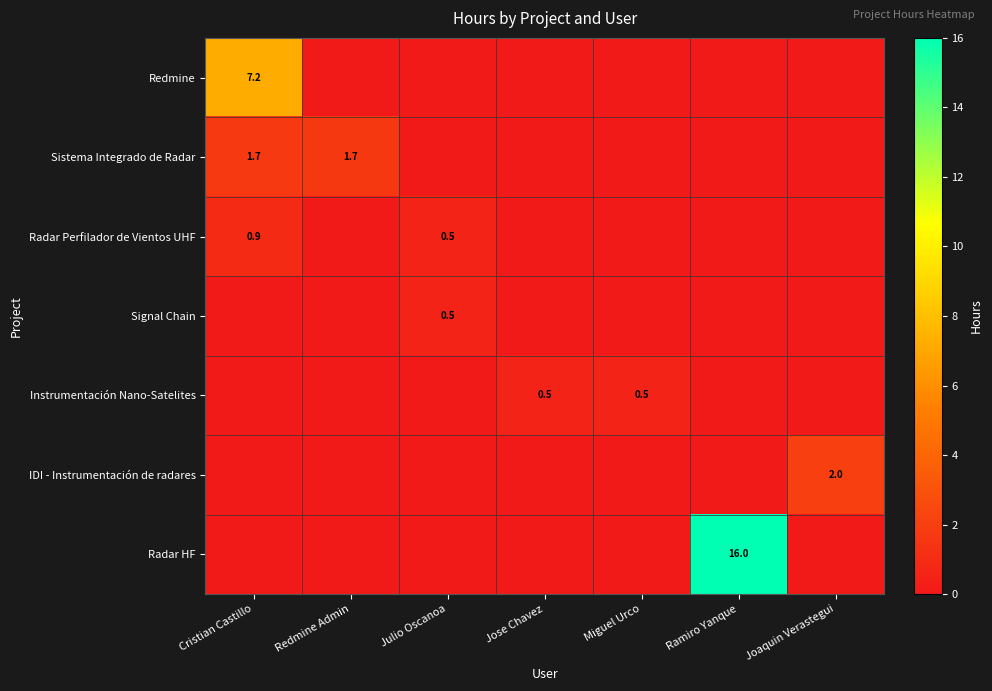

What is the difference between the maximum and minimum values in the Sistema Integrado de Radar series?

1.7